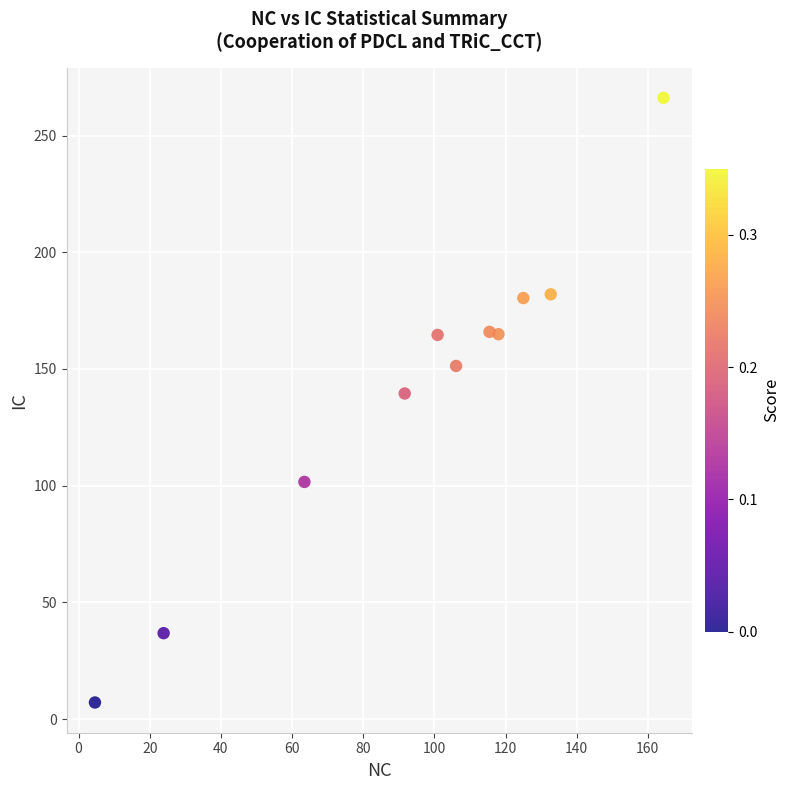

What Y value in the scatter plot is closest to 136?

139.5